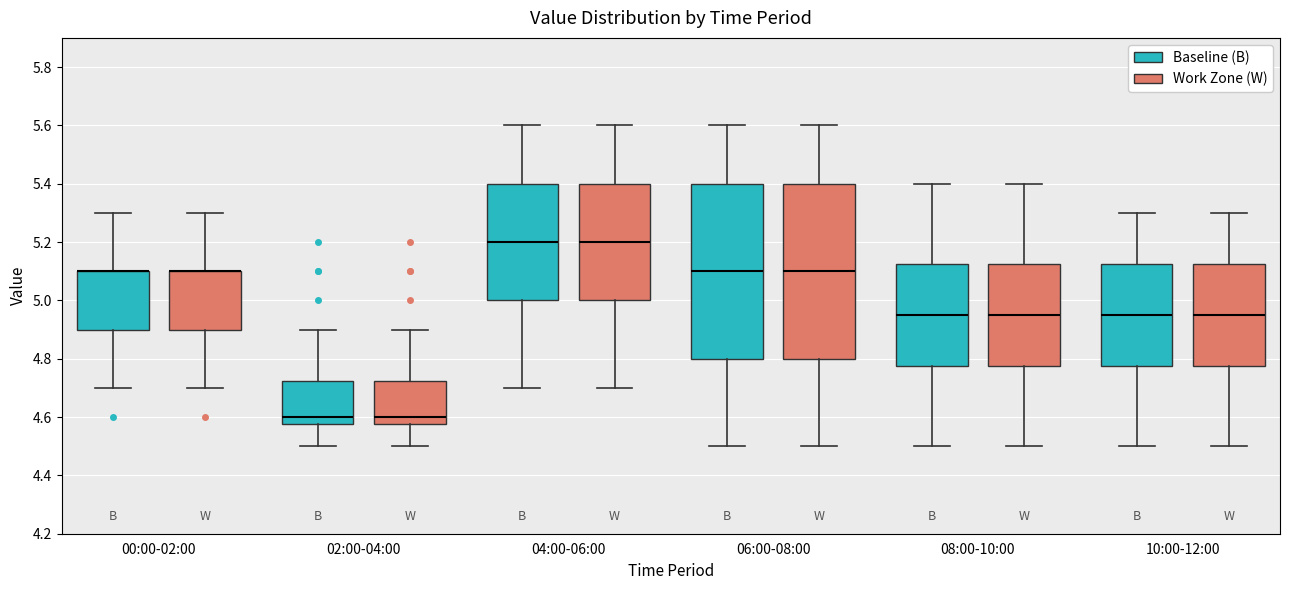

Where does the upper whisker of the box for 10:00-12:00 (Baseline (B)) end on the y-axis? The values are not printed on the chart, so give them approximately, as read against the axis.

5.30